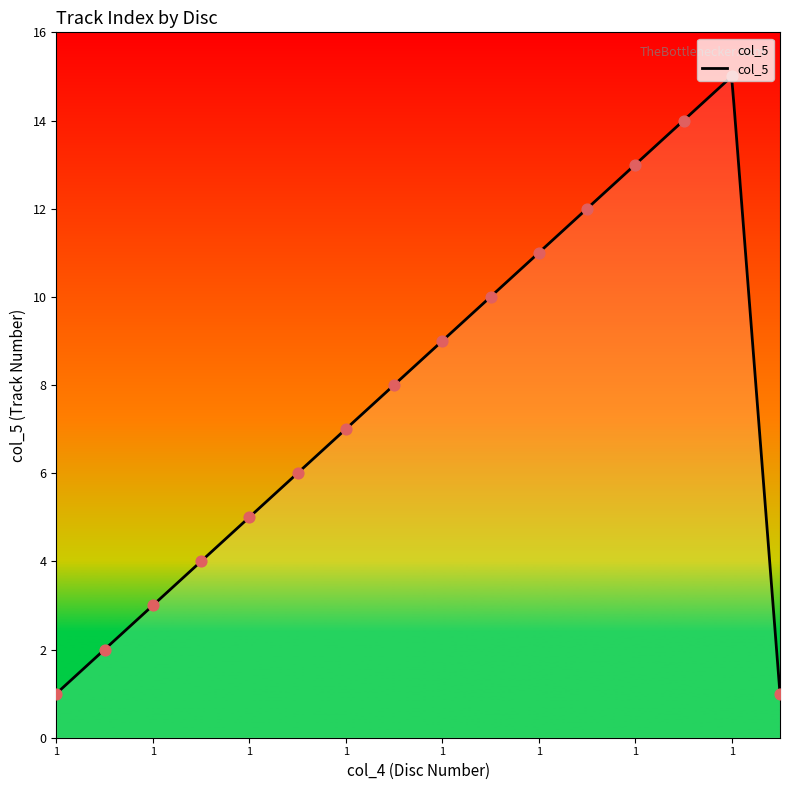

Which has a higher value, 1 or 1?

1